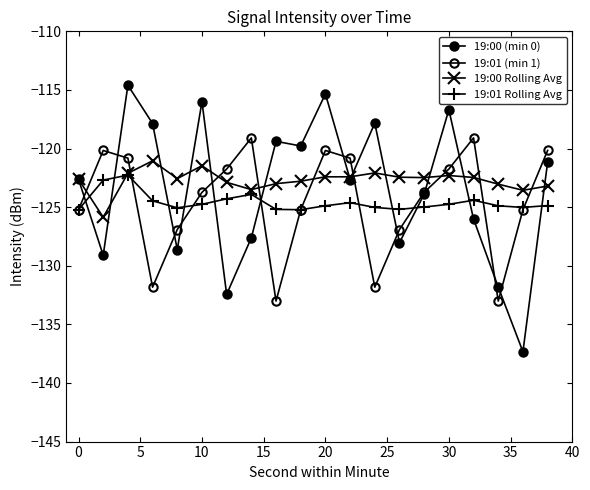

What is the average value of the 19:01 Rolling Avg series?

-124.6